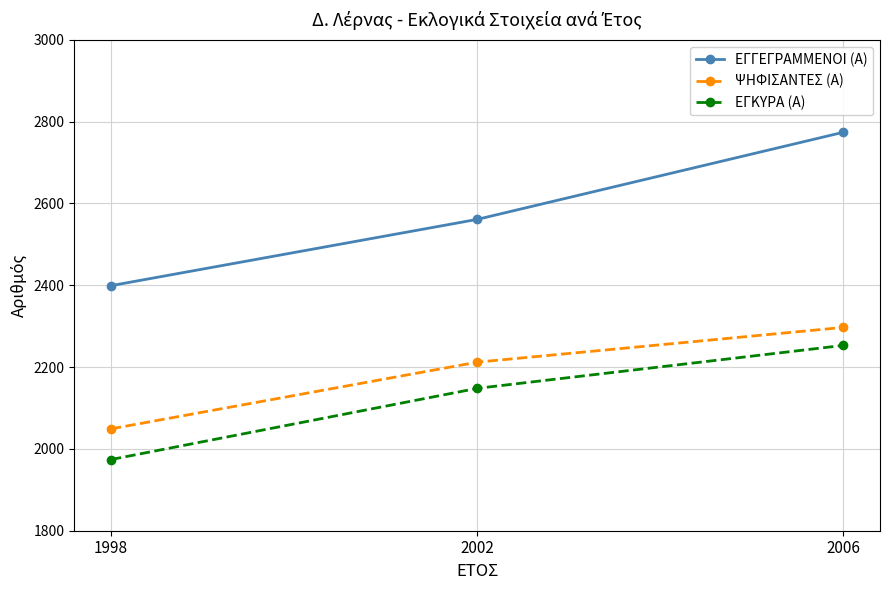

Which series has the widest spread of values?

ΕΓΓΕΓΡΑΜΜΕΝΟΙ (Α)